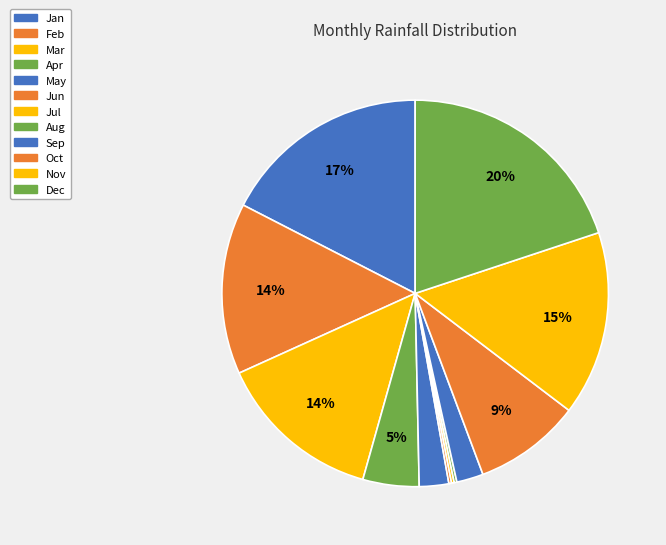

Which category has the smallest portion of the pie?

Jun